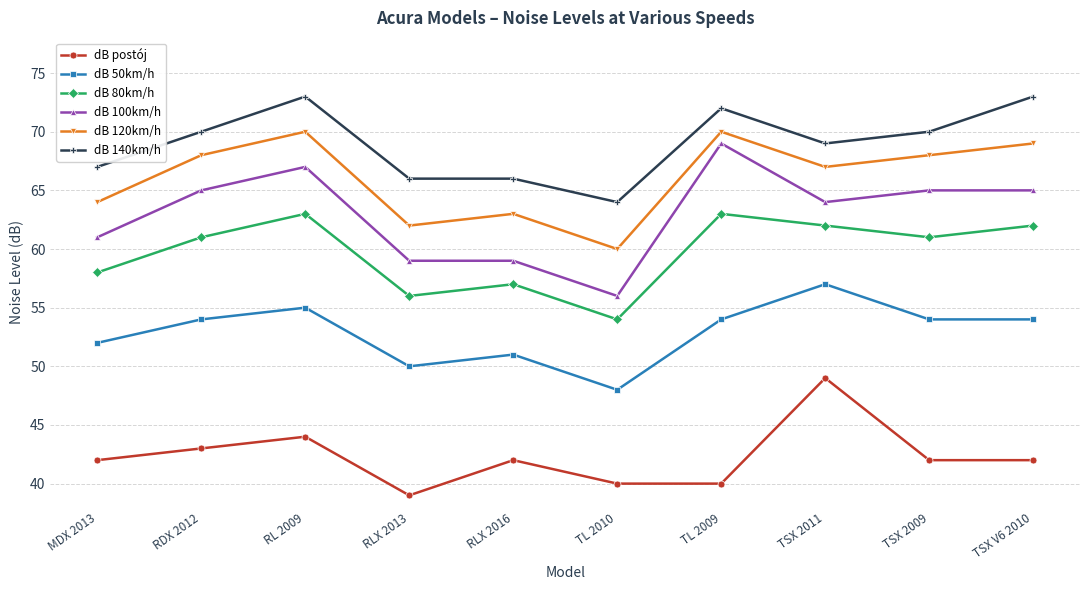

Which series has the widest spread of values?

dB 100km/h